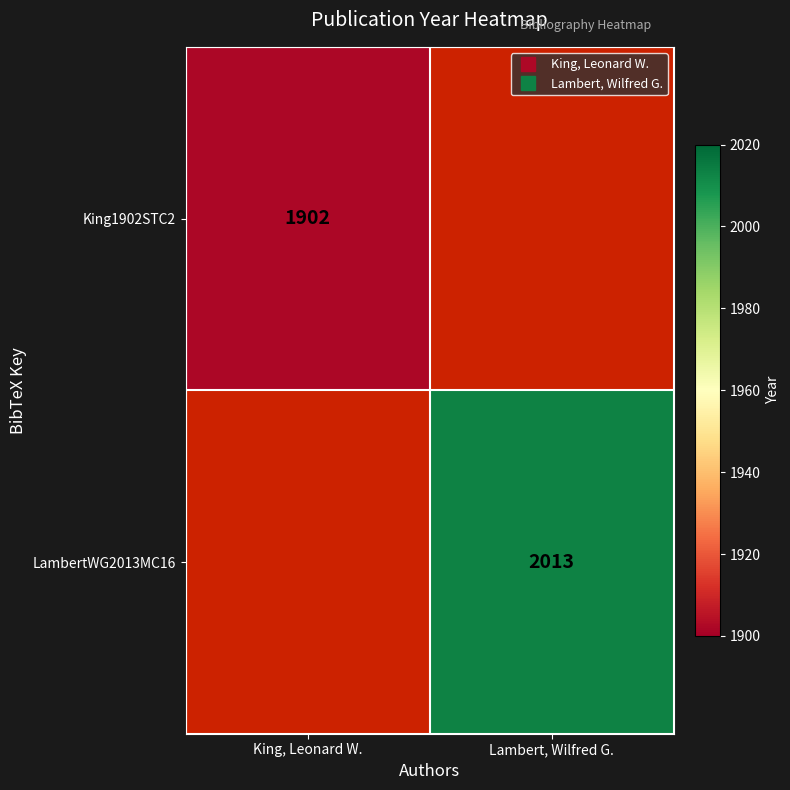

What value does the LambertWG2013MC16 series have at Lambert, Wilfred G.?

2013.0